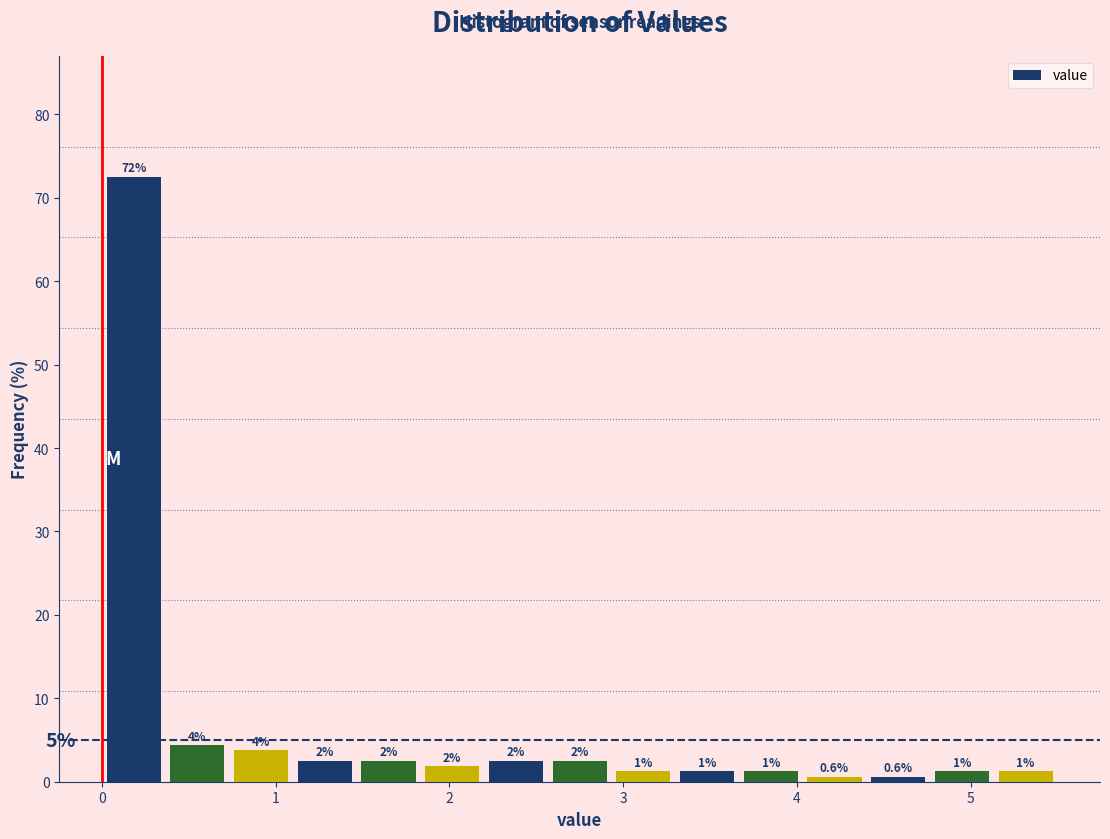

Read against the x-axis, roughly where is the centre of the tallest bar?

0.2